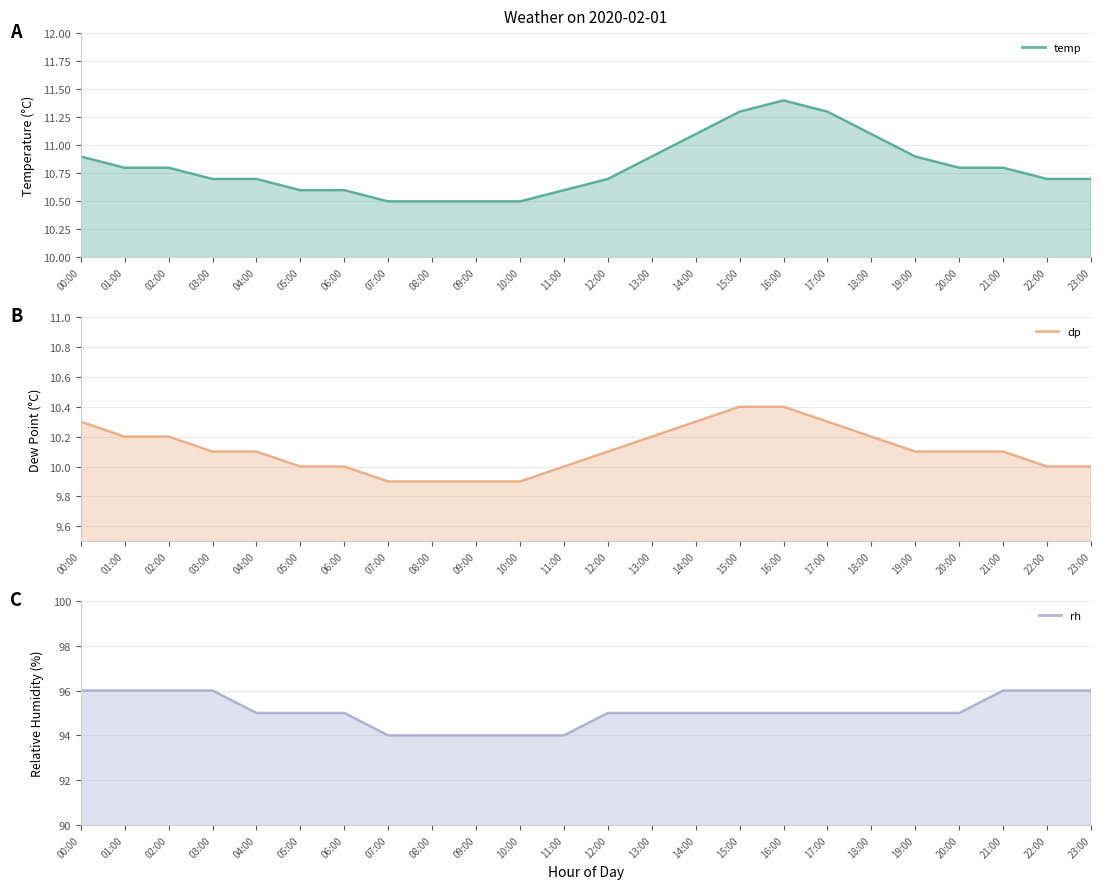

At how many categories does at least one series exceed 76?

24